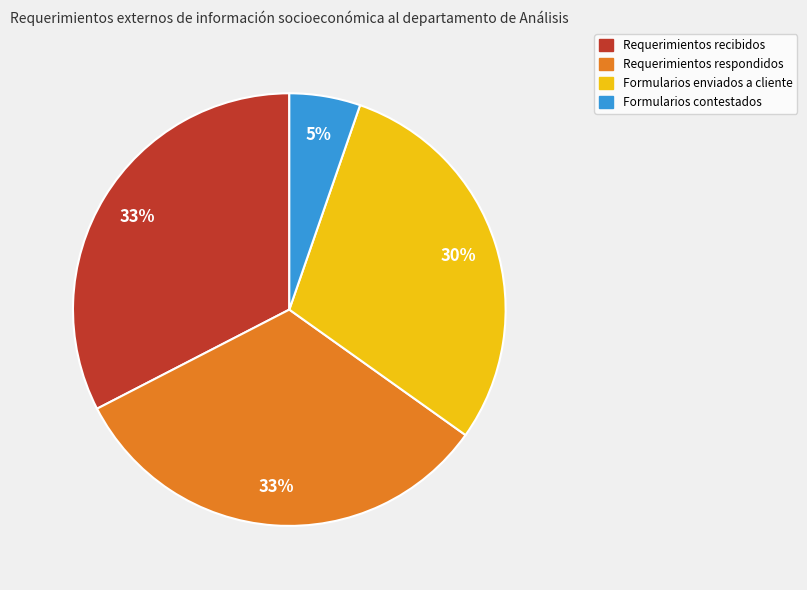

Between Formularios contestados and Requerimientos recibidos, which is larger?

Requerimientos recibidos